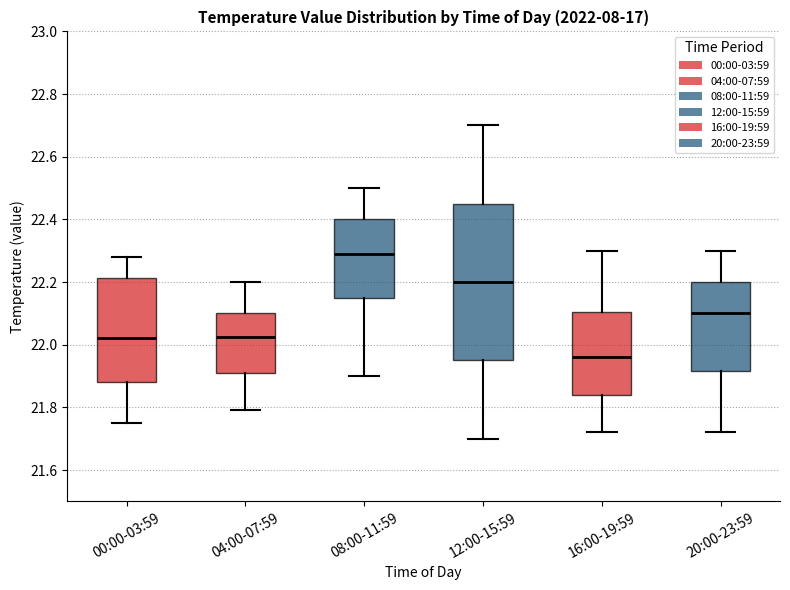

Which box's median line is the lowest?

16:00-19:59